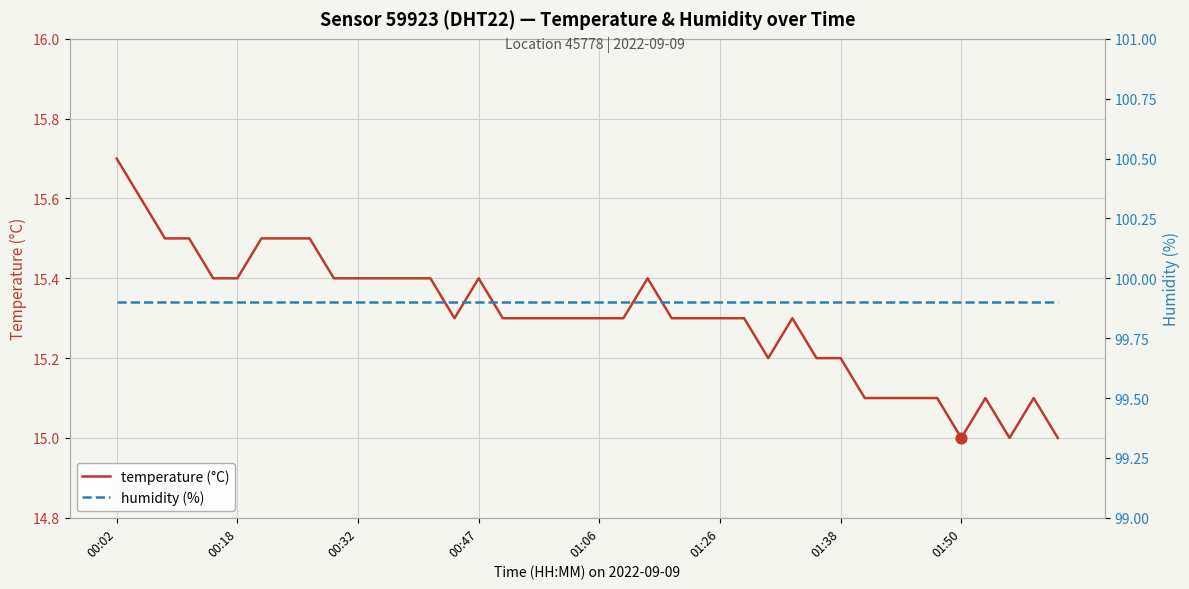

Which series has the largest total across all categories?

humidity (%)